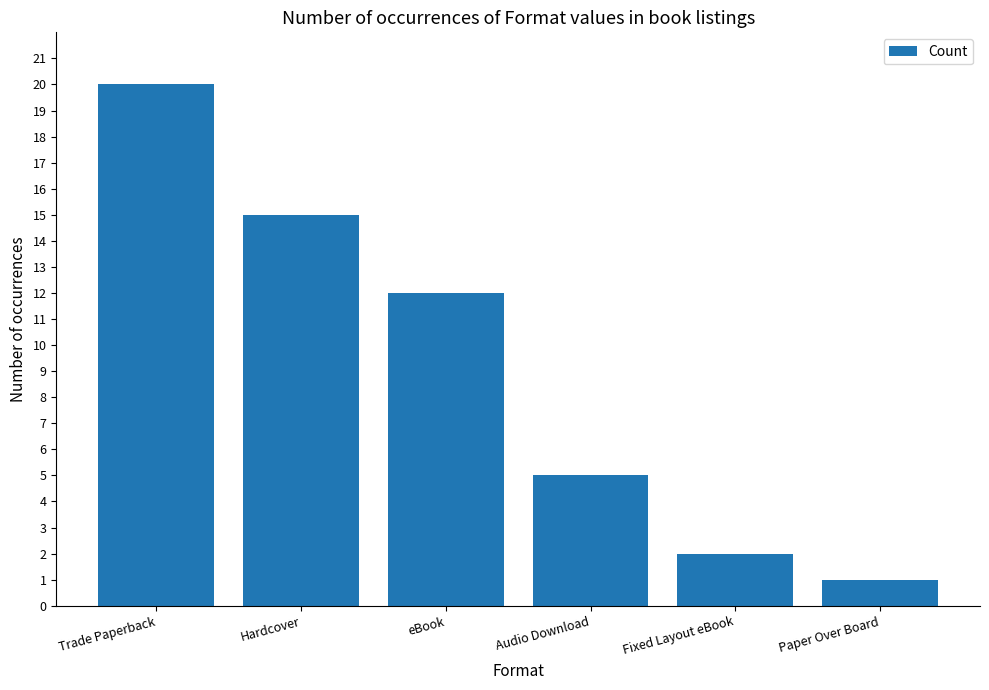

What is the value of the 2nd bar from the left?

15